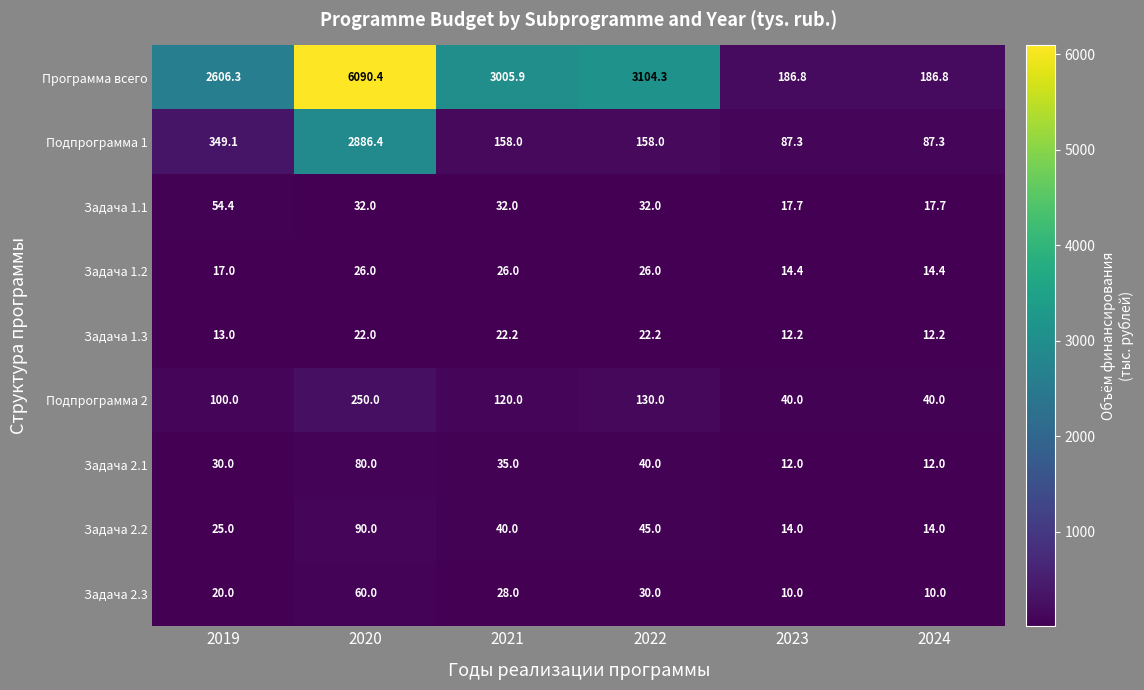

What is the approximate value of Подпрограмма 1 at 2024?

87.3